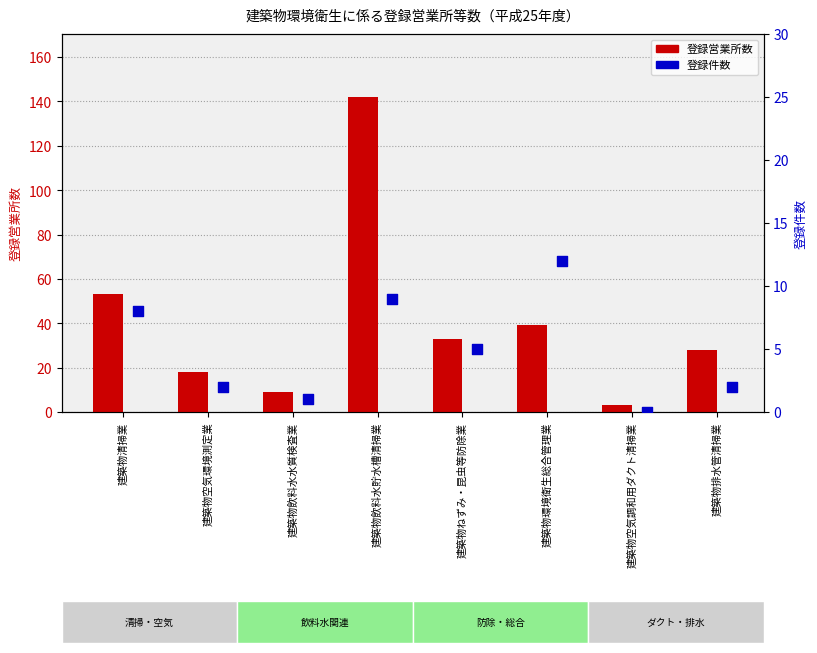

Is the value of 登録件数 at 建築物環境衛生総合管理業 greater than the value of 登録営業所数 at 建築物空気調和用ダクト清掃業?

Yes